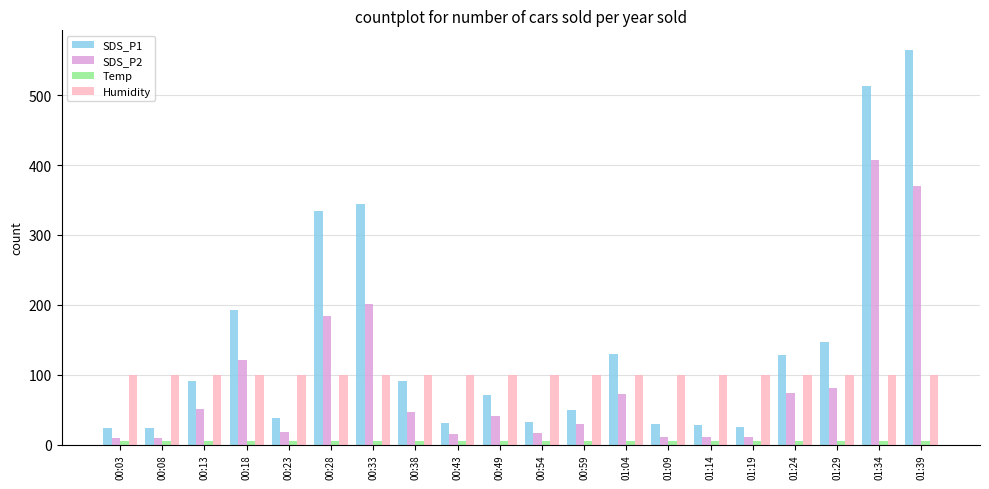

The SDS_P2 series shows 201.5 at 00:33. True or false?

True